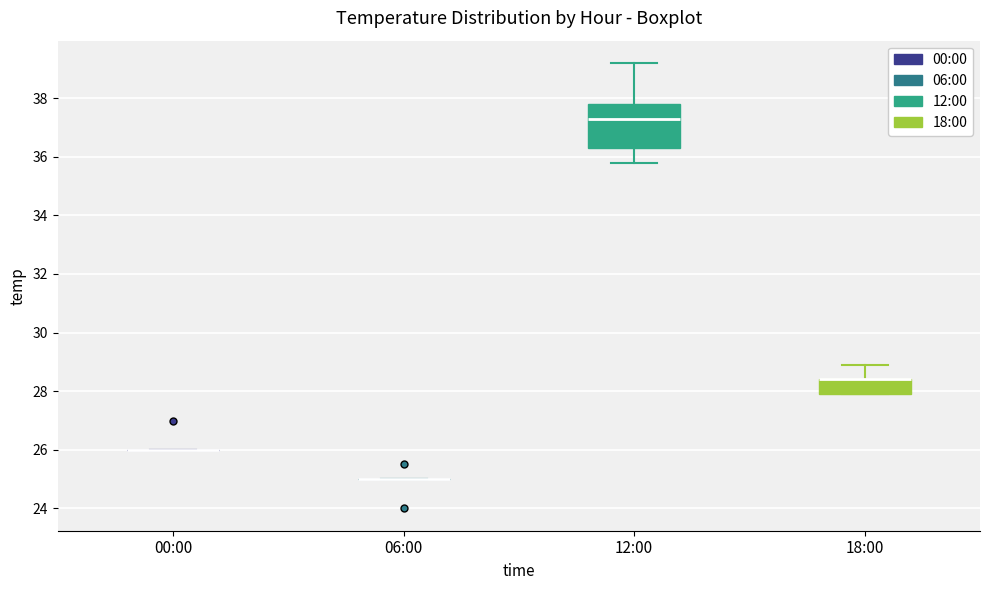

Reading left to right, transcribe this box plot: for each box, give where its median line is, the range the box spans, and where its two whiskers end, as read against the y-axis. The values are not printed on the chart, so give them approximately, as read against the axis.

00:00: box collapsed to a line at 26.0, whiskers 26.0 to 26.0
06:00: box collapsed to a line at 25.0, whiskers 25.0 to 25.0
12:00: median 37.4, box 36.4 to 37.8, whiskers 35.8 to 39.2
18:00: median 28.4 (drawn on the box's upper edge), box 28.0 to 28.4, whiskers 28.0 to 29.0